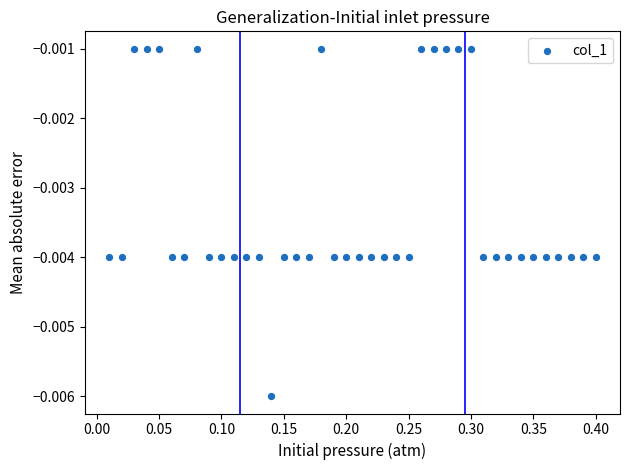

What is the range of X values (max minus min)?

0.4